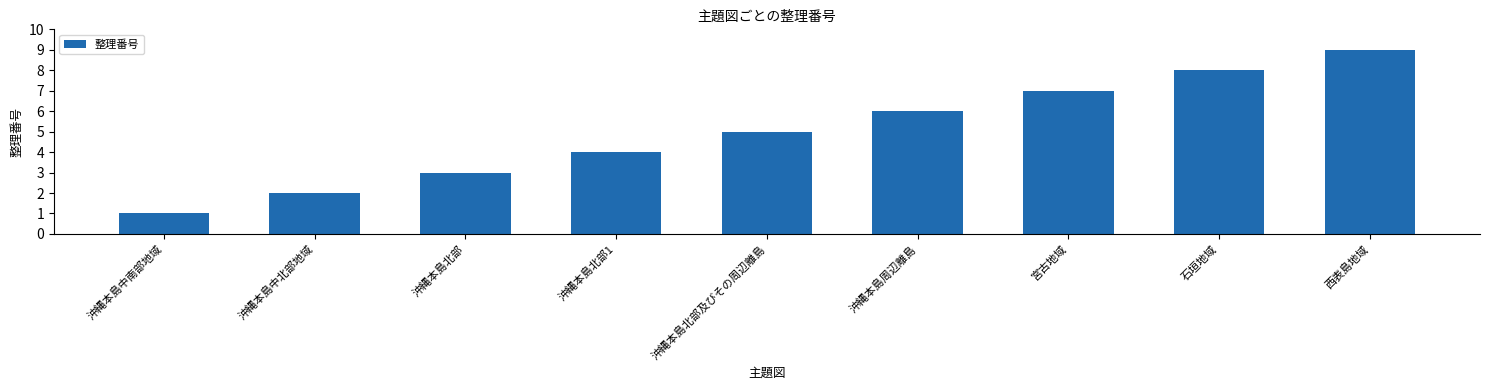

How many categories are shown in the chart?

9